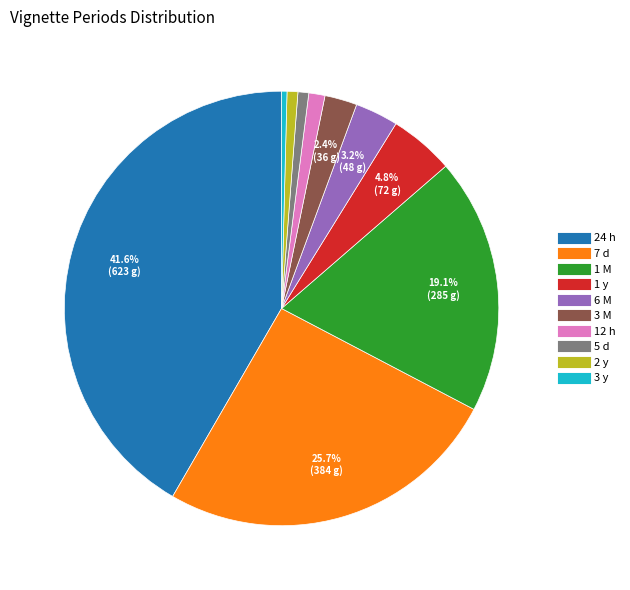

To the nearest percent, what is the average slice percentage?

10%